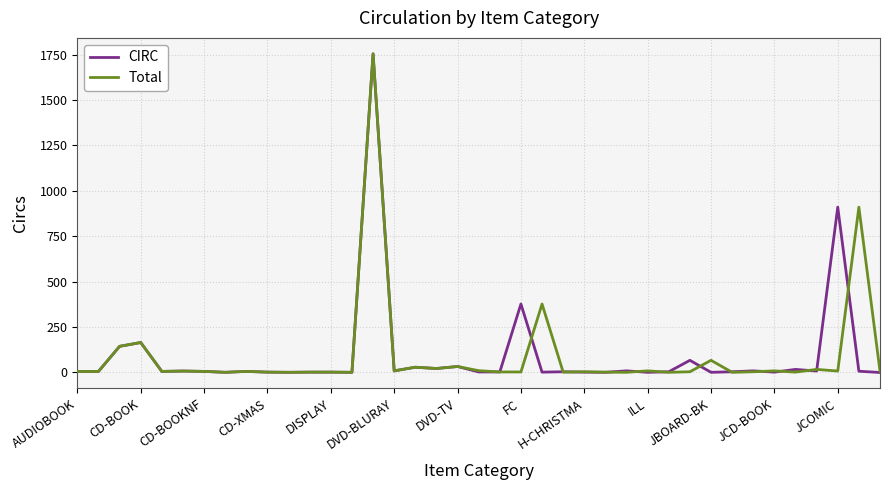

How many categories are shown in the chart?

39